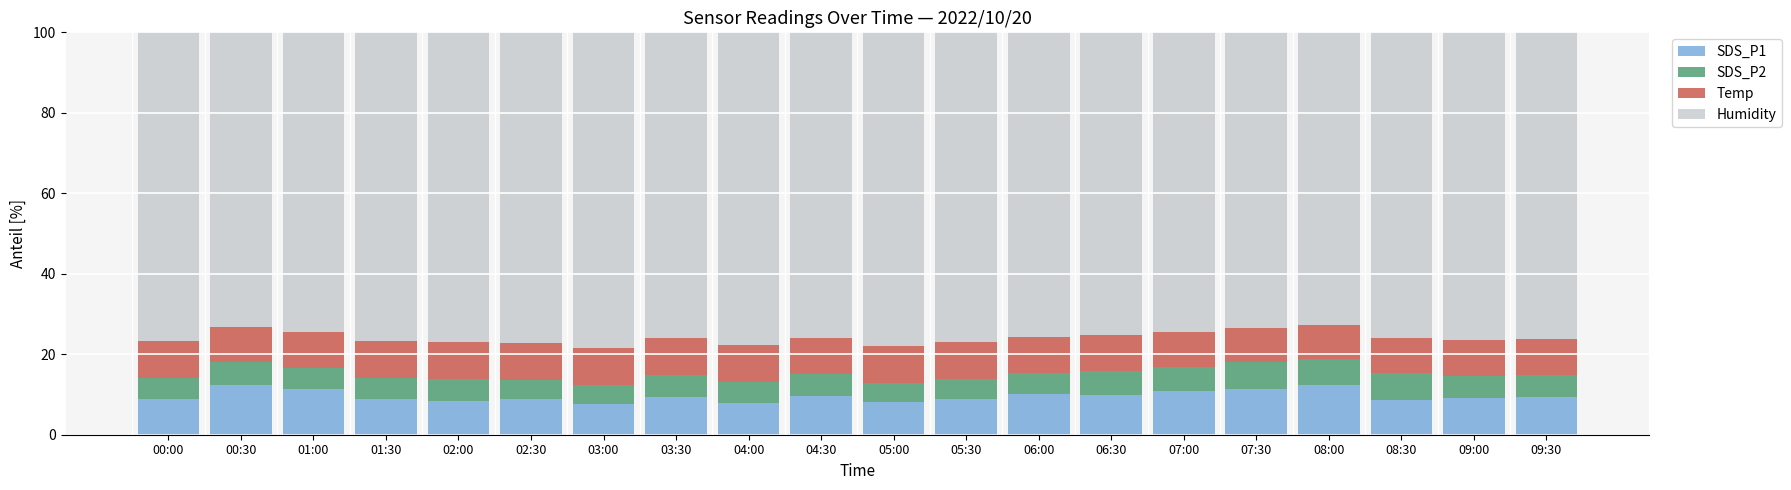

What is the lowest value of the SDS_P1 series?

7.6